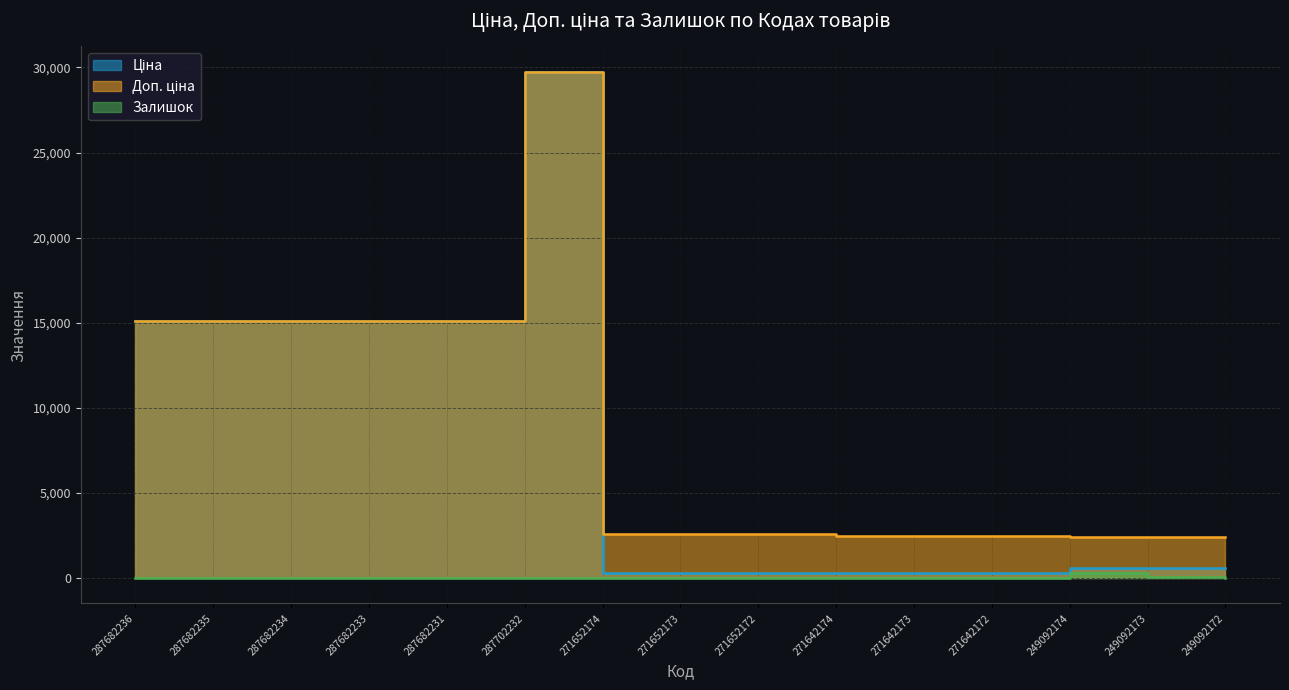

What is the average value of the Залишок series?

29.6